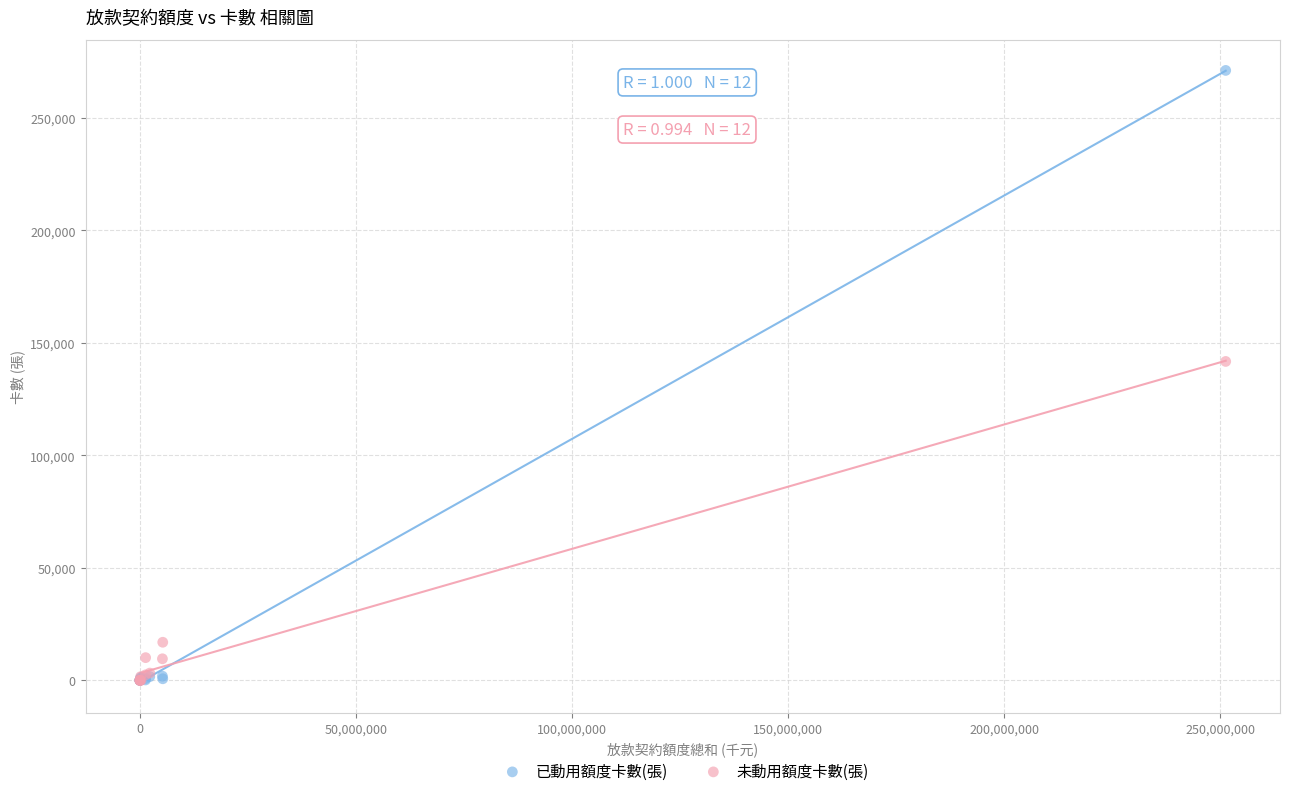

Which series has the largest Y range (max minus min)?

已動用額度卡數(張)